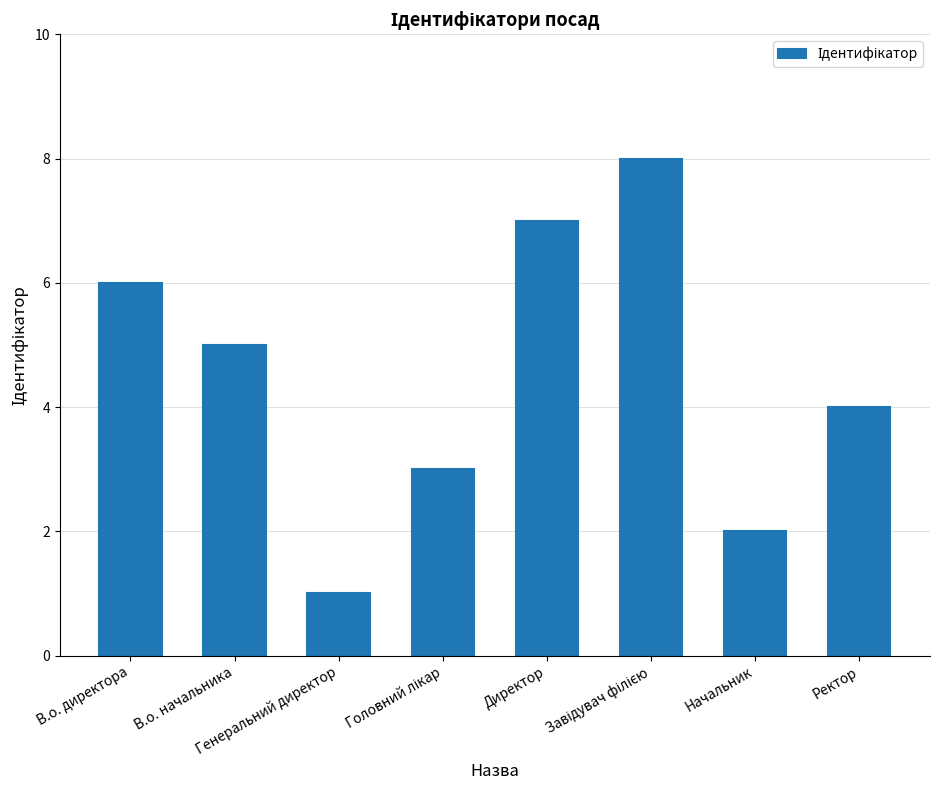

Which category has the lowest value across all series?

Генеральний директор